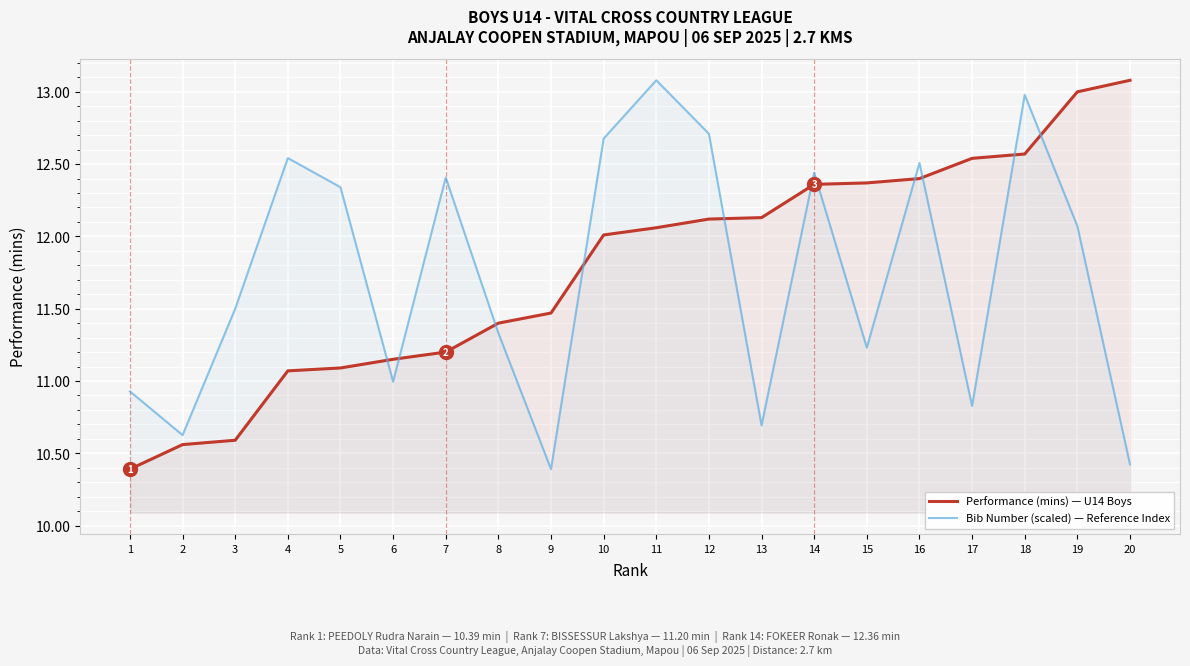

Rank the series by their maximum value, from lowest to highest.

Performance (mins) — U14 Boys, Bib Number (scaled) — Reference Index